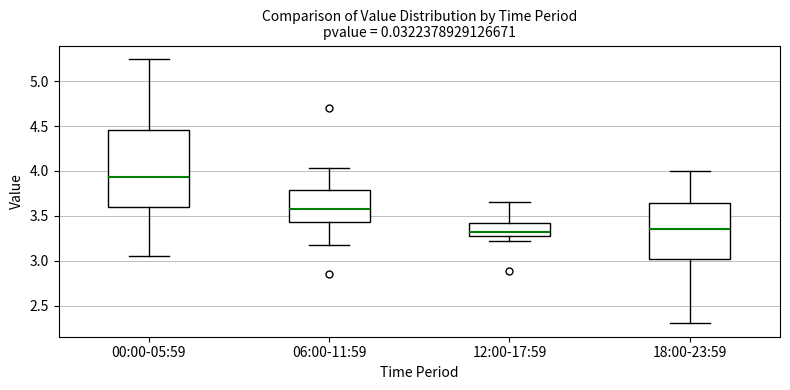

Which box's median line is the highest?

00:00-05:59